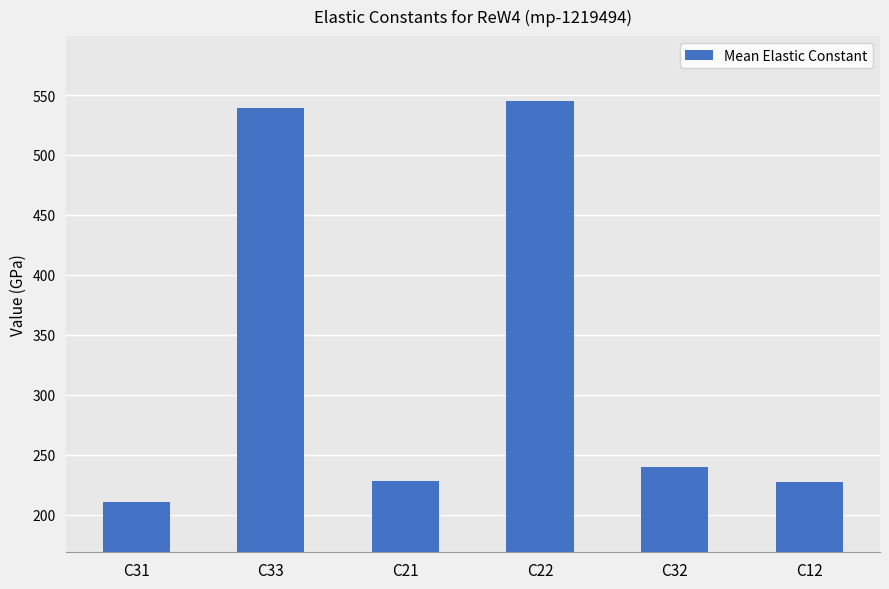

How many distinct data groups are displayed?

1